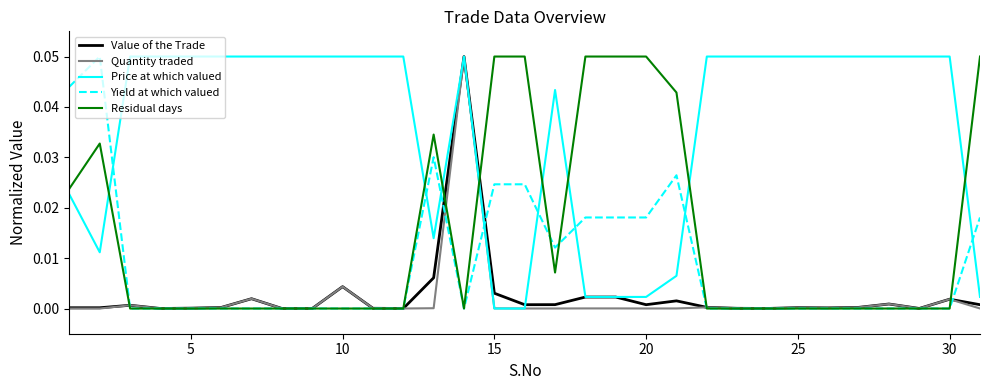

True or false: Price at which valued and Residual days intersect in this chart.

True